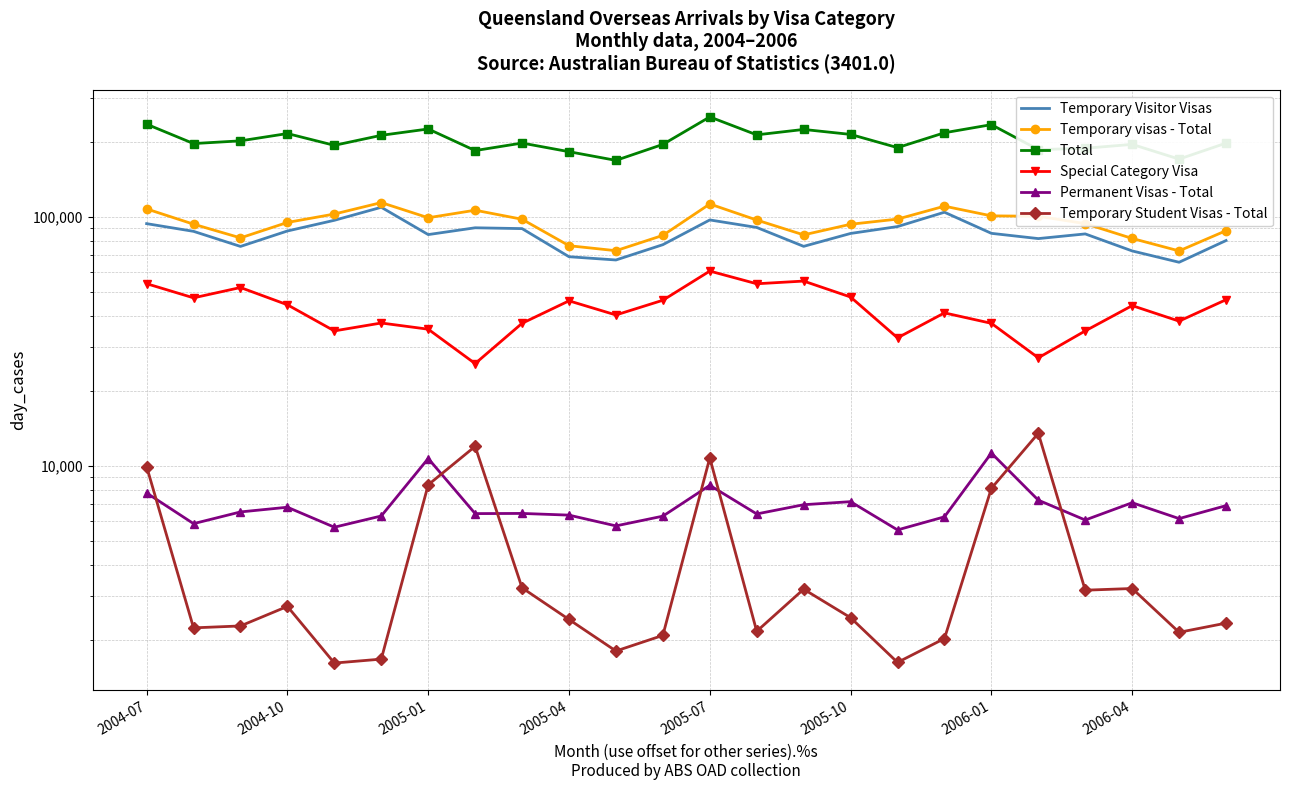

What is the average value of the Temporary visas - Total series?

94483